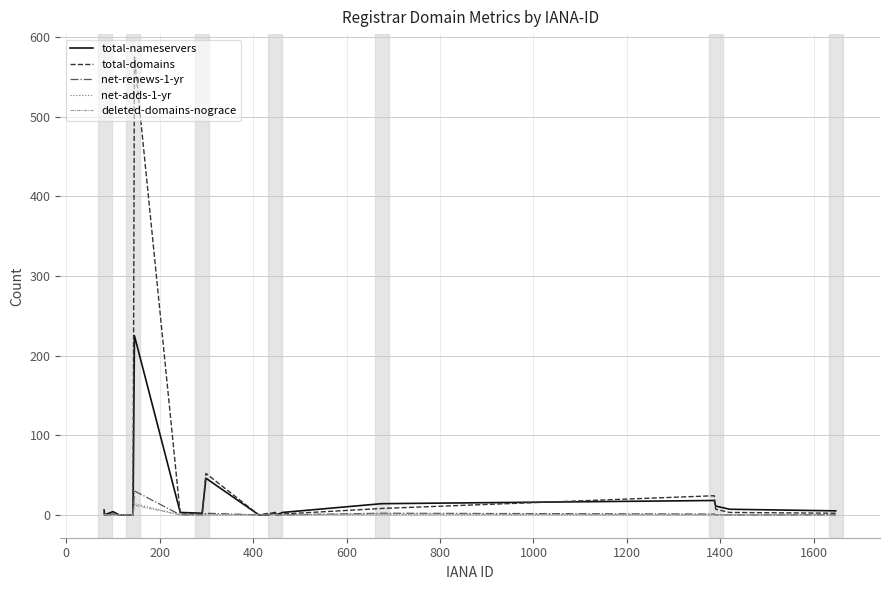

Which series has the widest spread of values?

total-domains